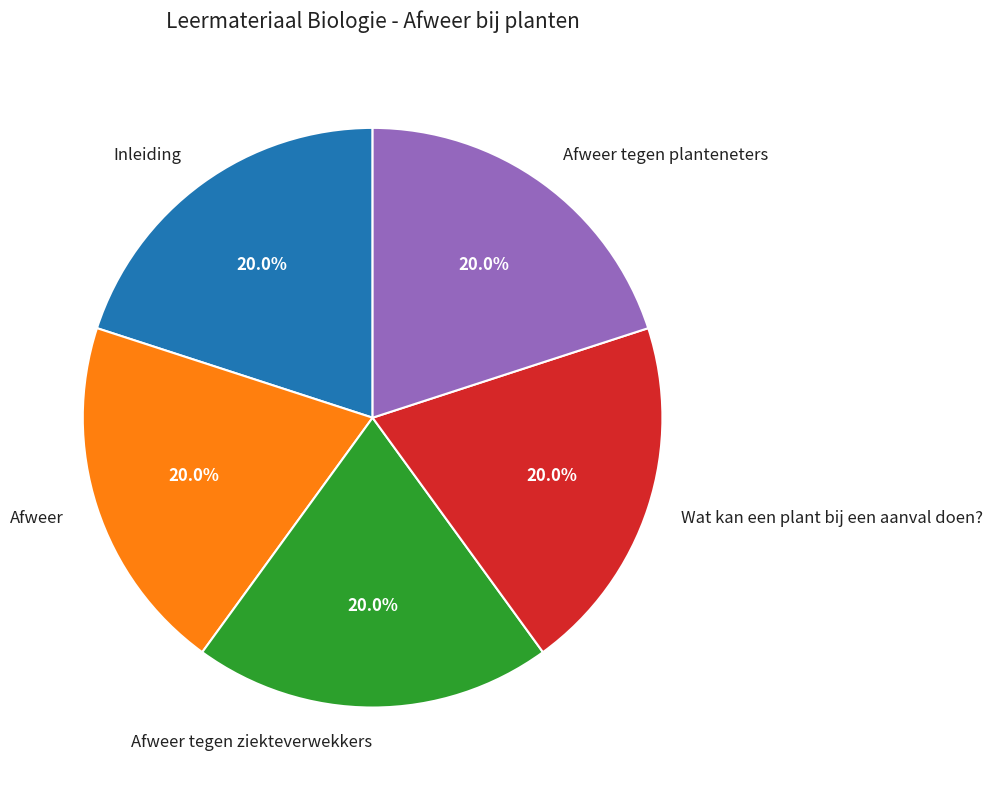

Count the number of slices in the pie.

5